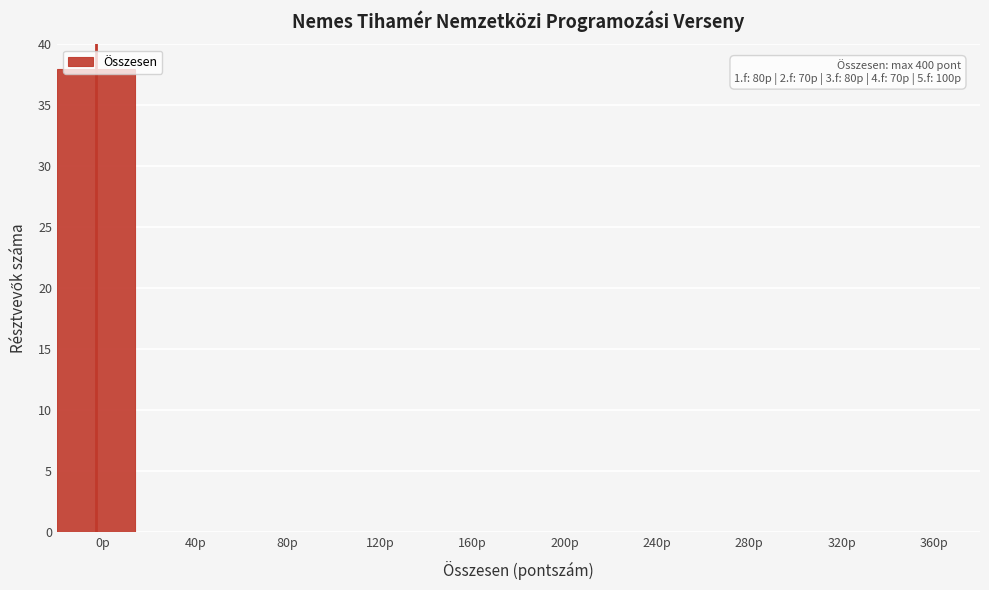

Which has a higher value, 0p or 360p?

0p